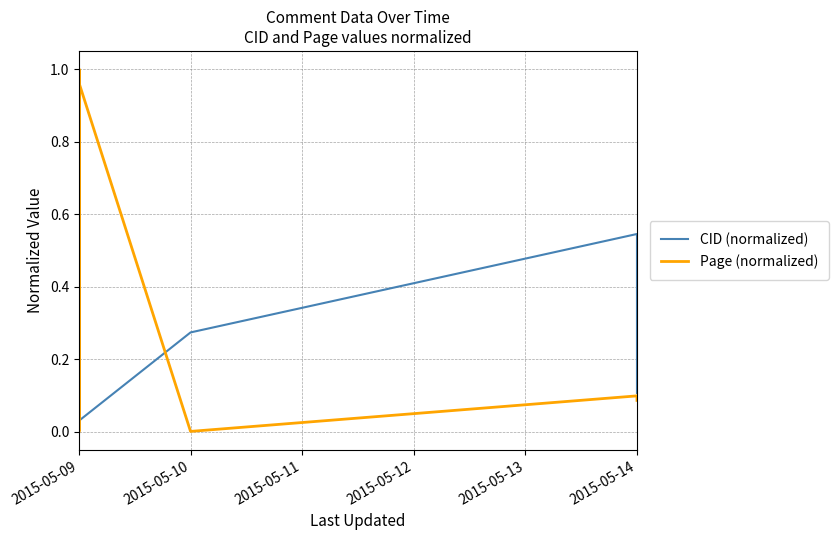

At which label does Page (normalized) reach its minimum?

2015-05-09